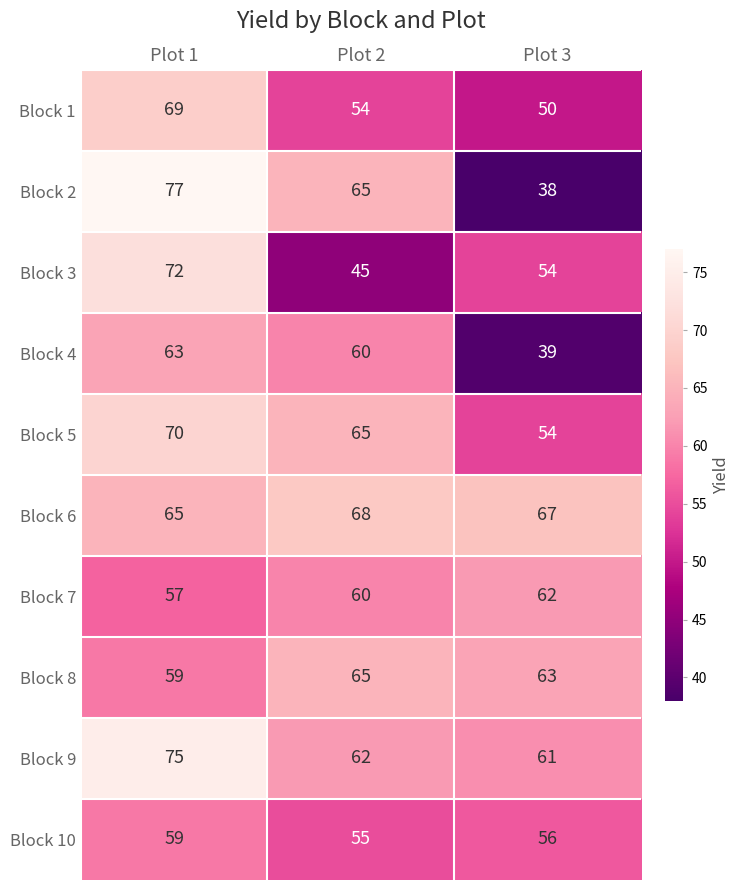

What is the difference between the maximum and minimum values in the Block 3 series?

27